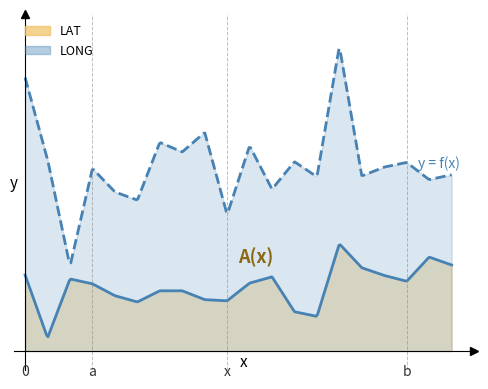

In LONG, how many points are higher than both neighbors (excluding endpoints)?

7